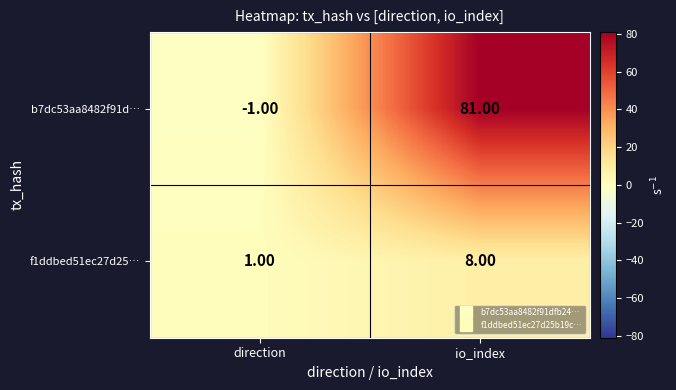

Rank the series by their average value, from highest to lowest.

b7dc53aa8482f91d…, f1ddbed51ec27d25…